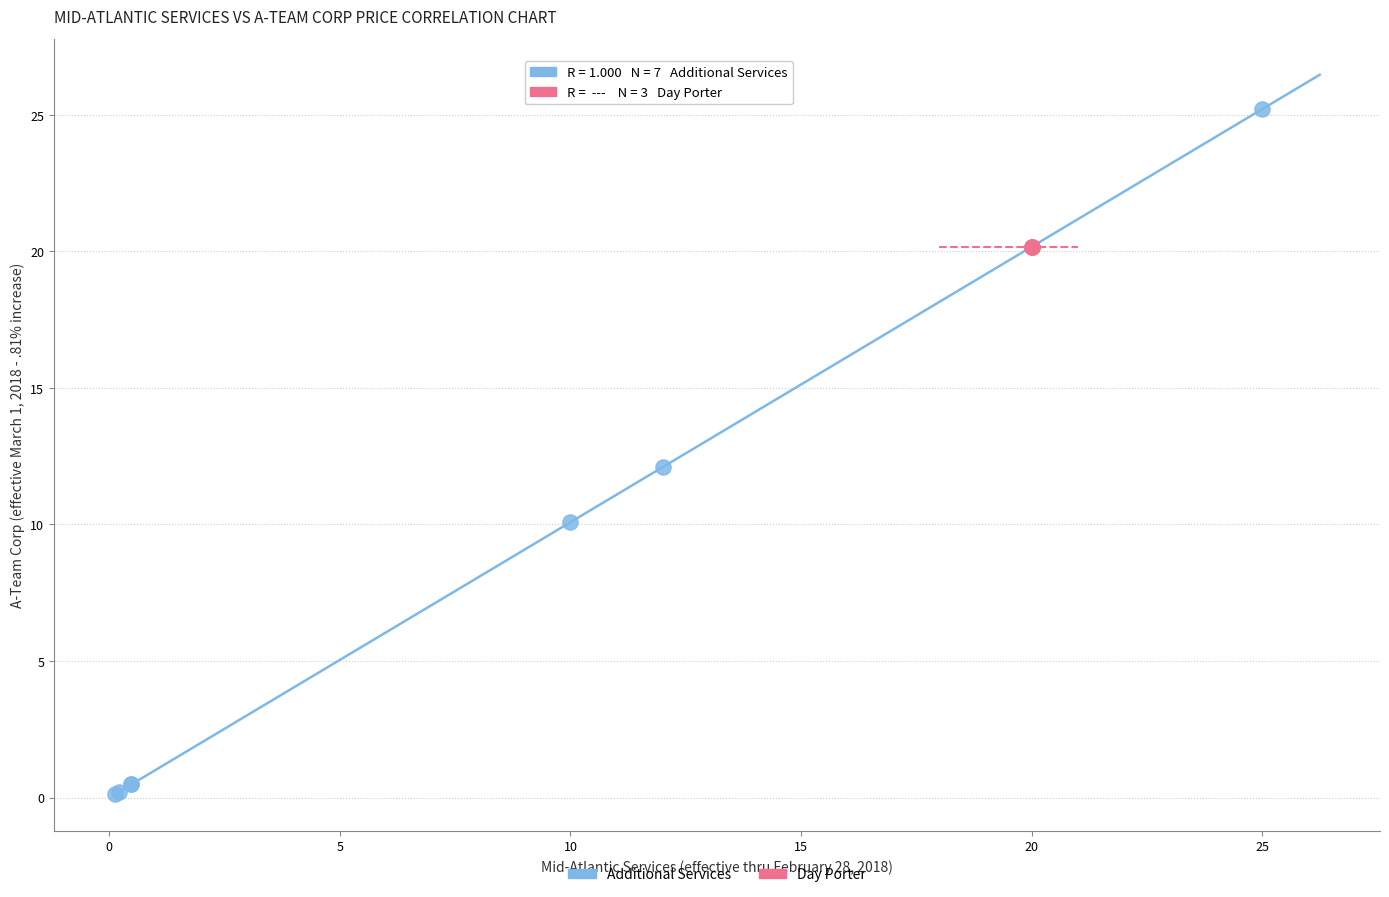

Which series contains the highest Y value?

Additional Services